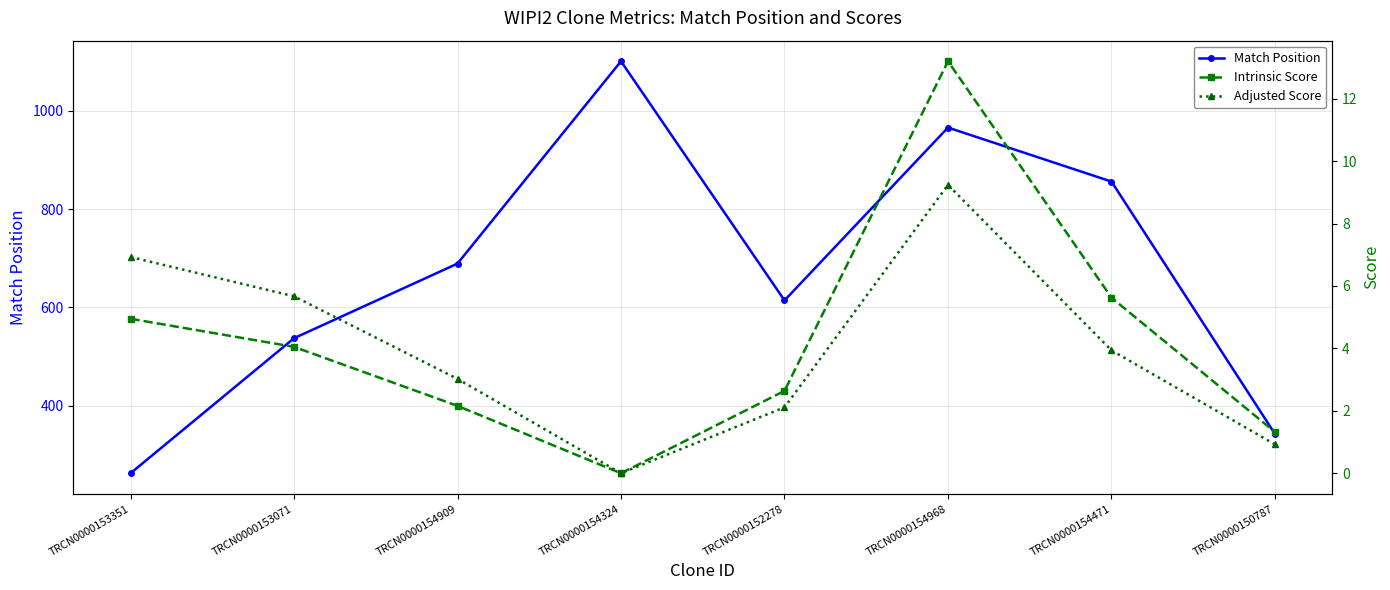

Reading left to right, extract all data points from this chart.

Match Position: 262.0	537.0	689.0	1101.0	614.0	966.0	856.0	342.0
Intrinsic Score: 5.0	4.0	2.2	0.0	2.6	13.2	5.6	1.3
Adjusted Score: 6.9	5.7	3.0	0.0	2.1	9.2	3.9	0.9